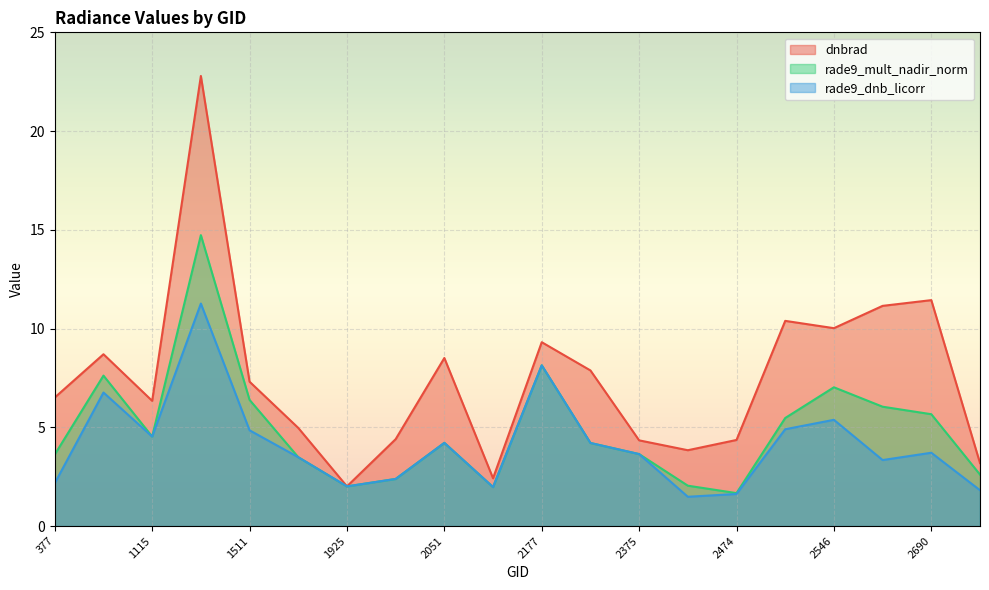

How many data points in rade9_dnb_licorr are above 3?

13